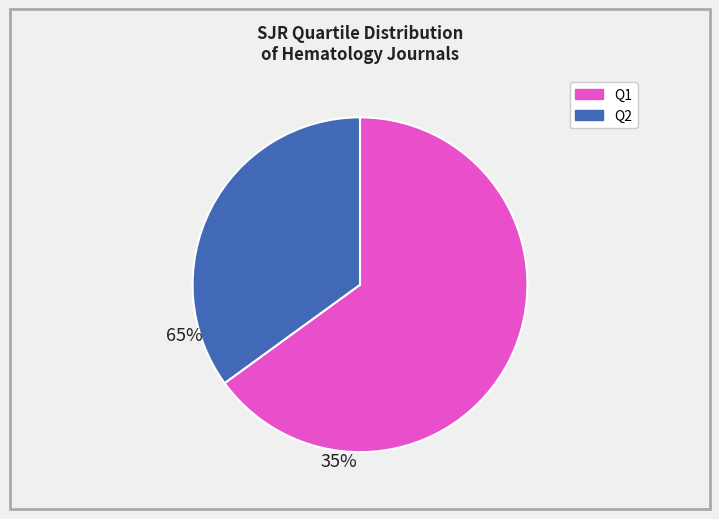

Which category has the biggest portion of the pie?

Q1